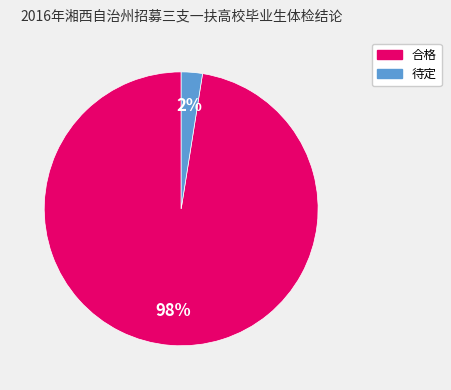

Count the number of slices in the pie.

2